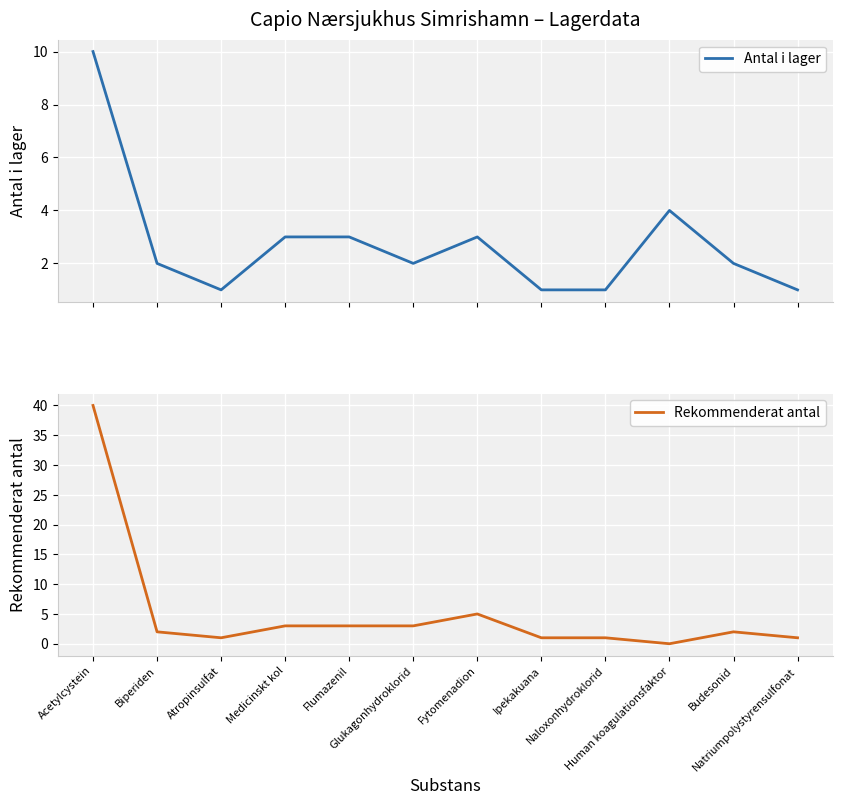

Is the value of Antal i lager at Ipekakuana greater than the value of Rekommenderat antal at Human koagulationsfaktor?

Yes